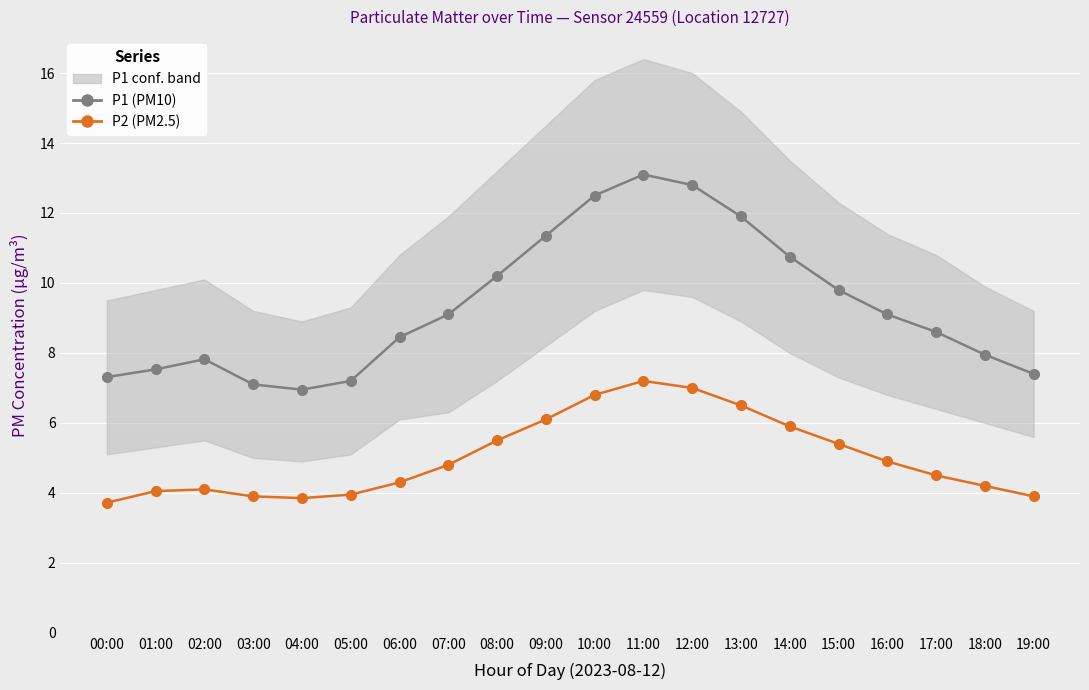

What is the total value across all series at 15:00?

15.2